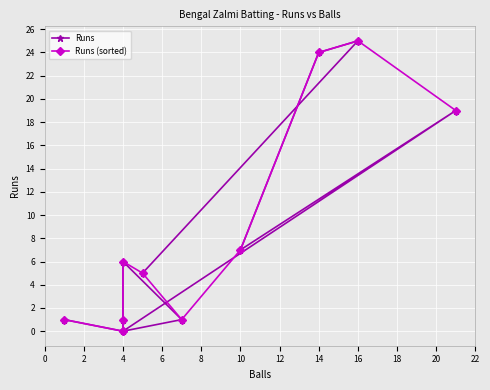

Reading right to left, list all the values displayed in this chart.

Runs: 1	0	1	6	1	0	19	7	24	25	5
Runs (sorted): 19	25	24	7	1	5	6	1	0	0	1